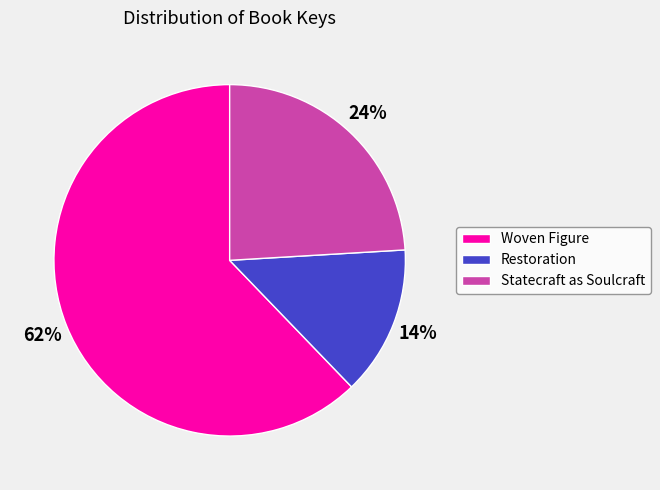

Is there a majority slice in this chart?

Yes